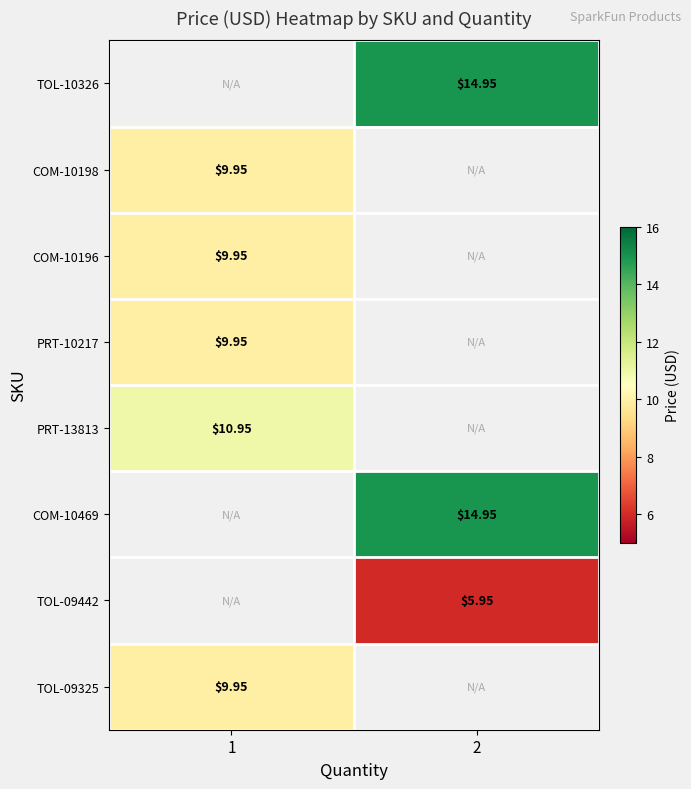

Is the value of COM-10469 at 2 greater than the value of TOL-09325 at 1?

Yes